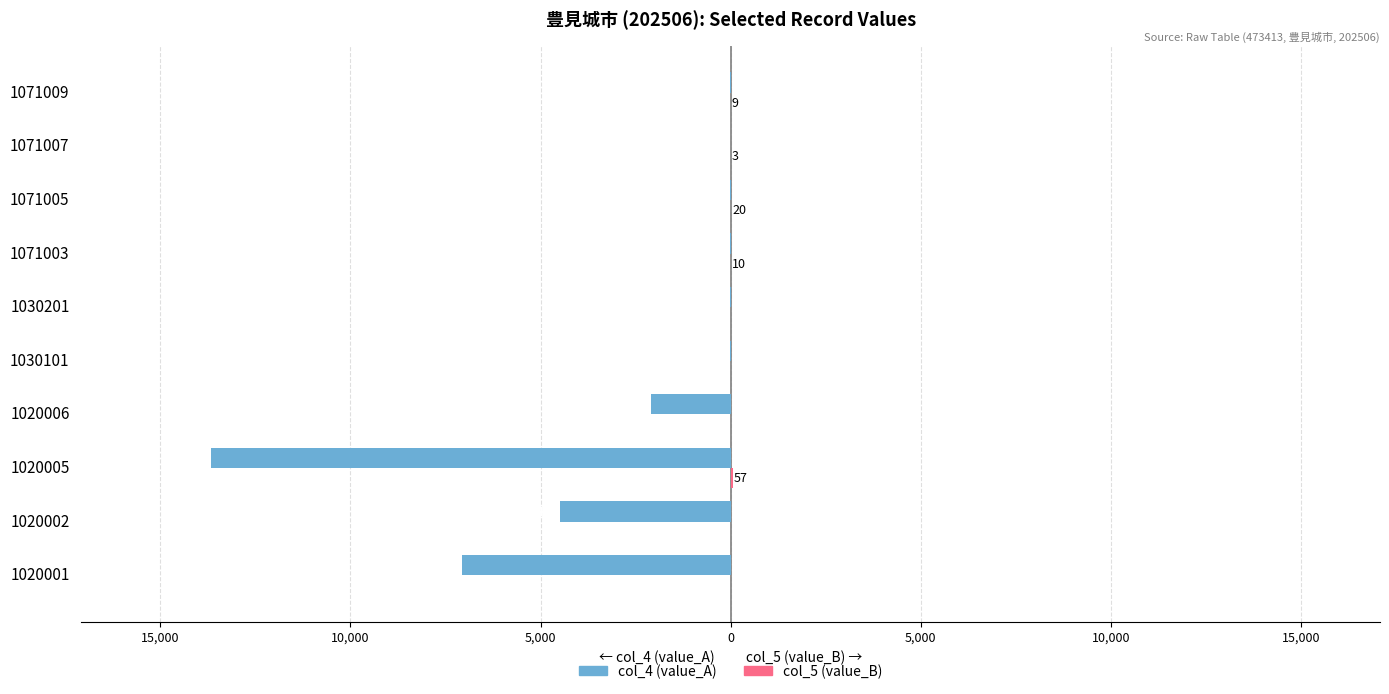

Reading right to left, extract all data points from this chart.

col_4 (value_A): -9	-3	-20	-10	-14	-9	-2104	-13660	-4488	-7068
col_5 (value_B): 9	3	20	10	0	0	0	57	0	0